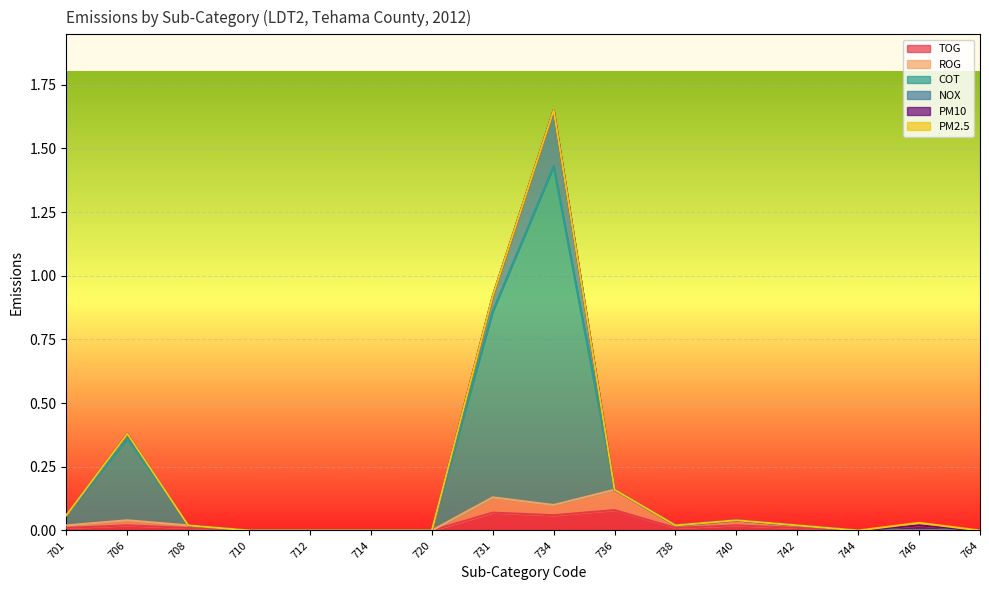

At which category is the sum across all series the highest?

734